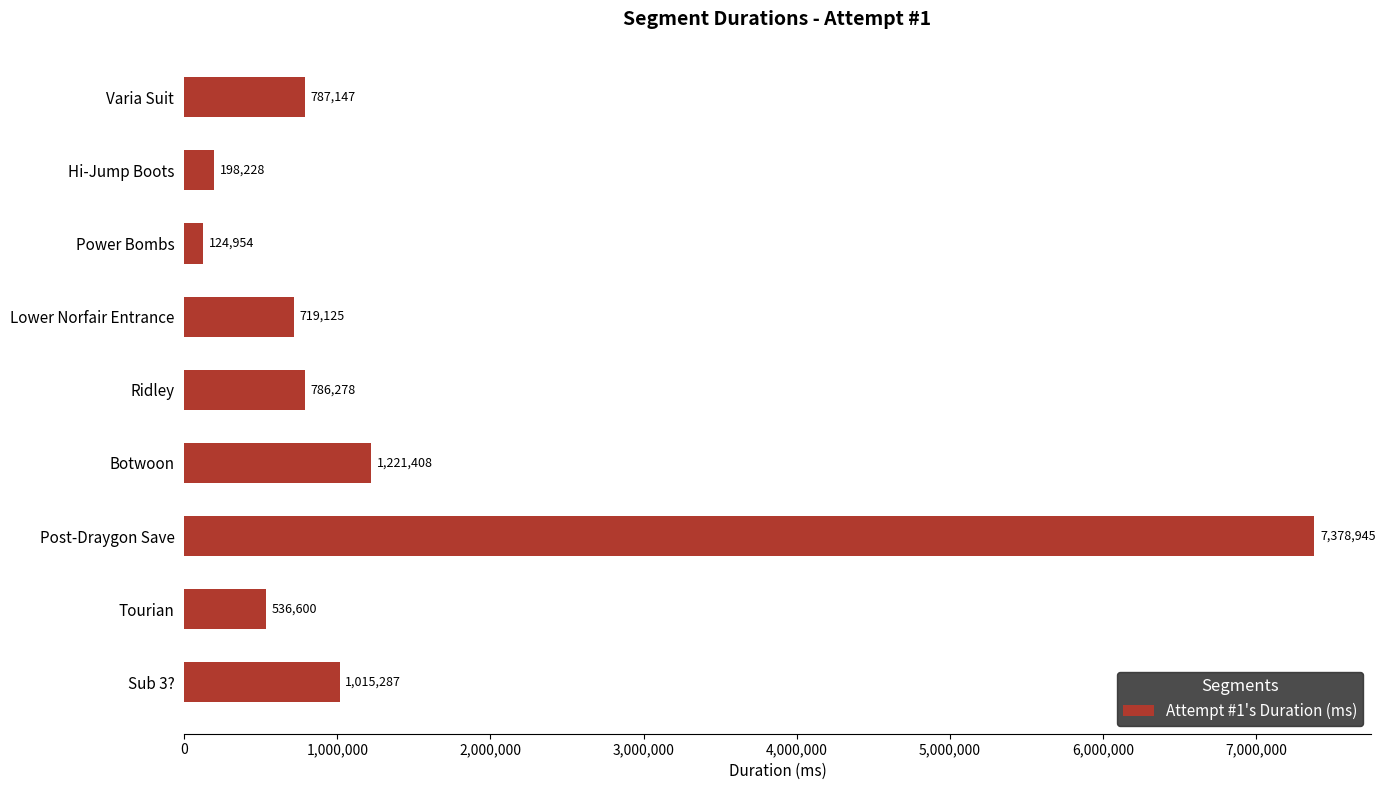

What is the label of the 9th bar from the top?

Sub 3?